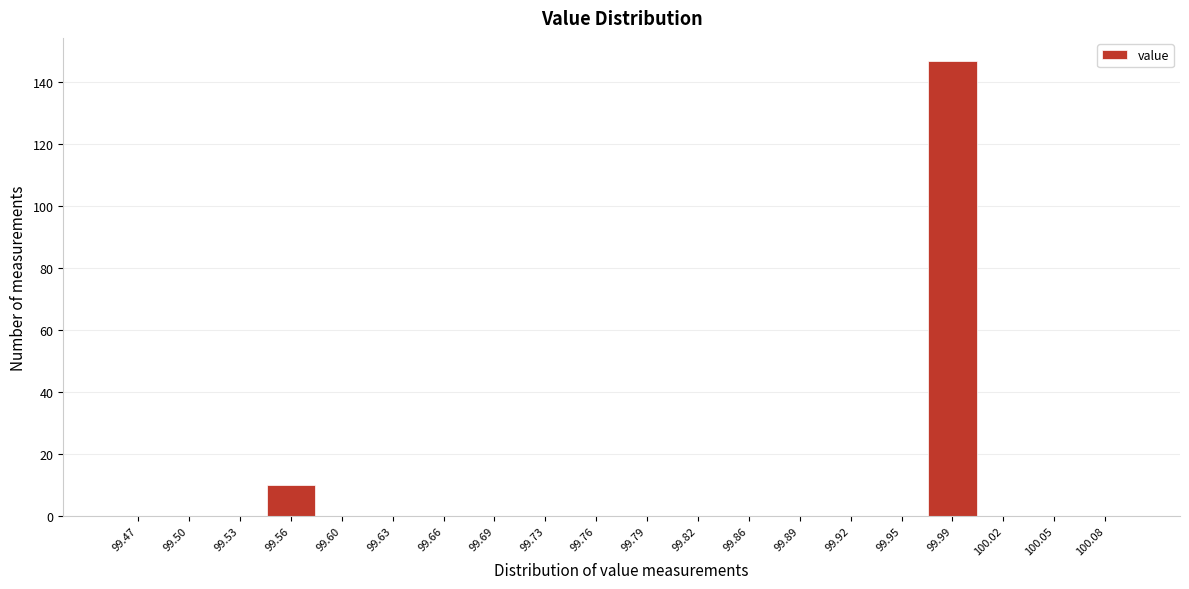

Over which range of the x-axis is the bar tallest?

99.970 to 100.005